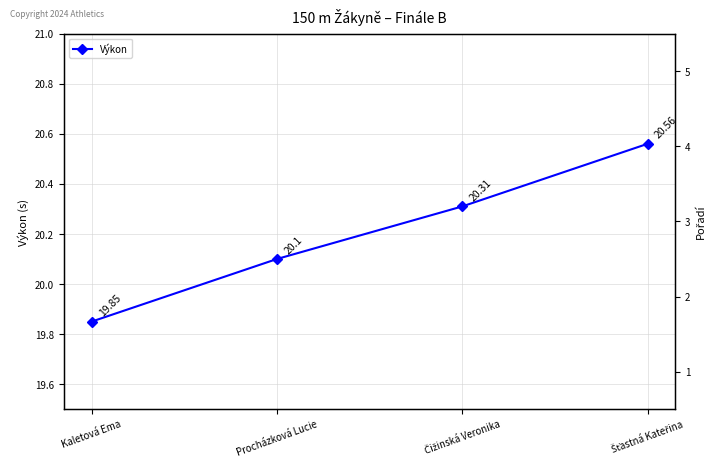

What is the approximate value of Pořadí at Čižinská Veronika?

3.0